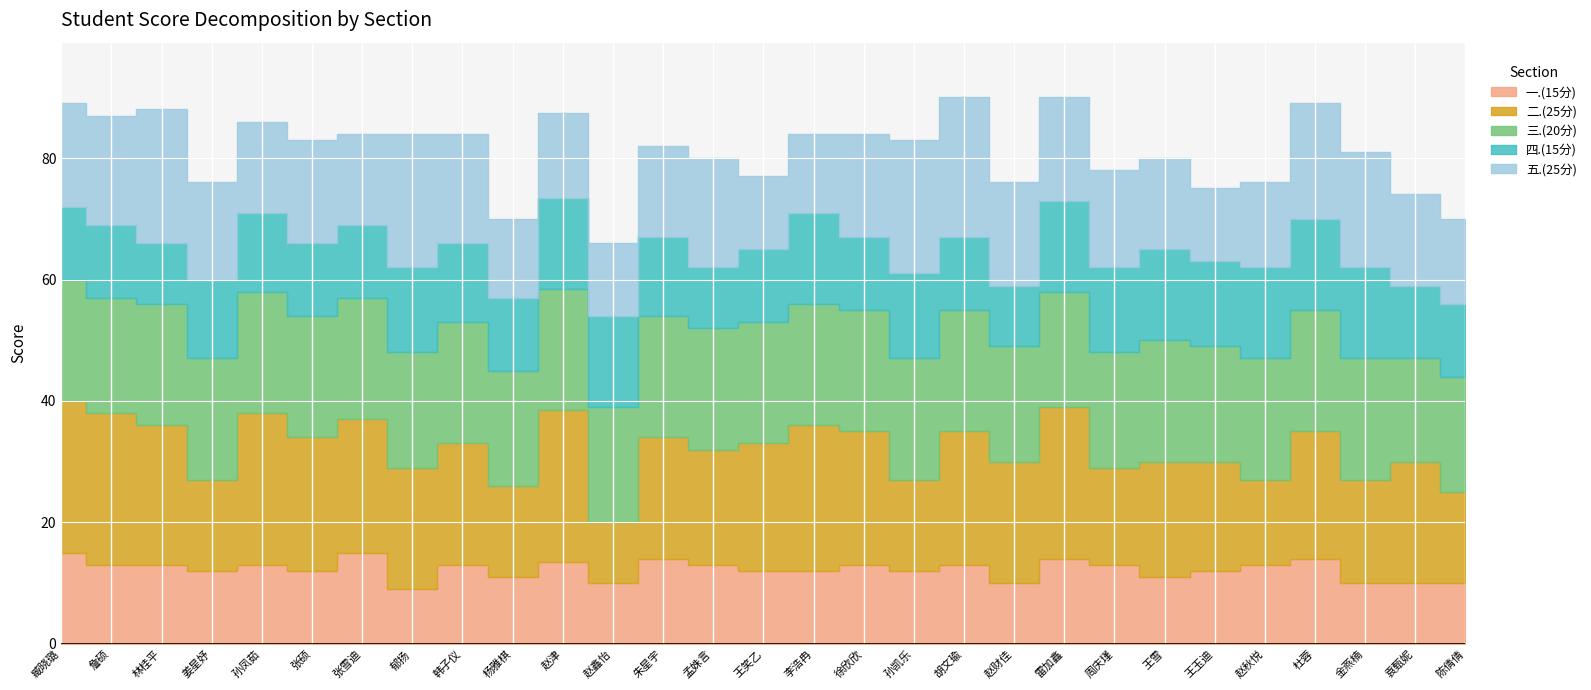

What is the total value across all series at 朱星宇?

82.0